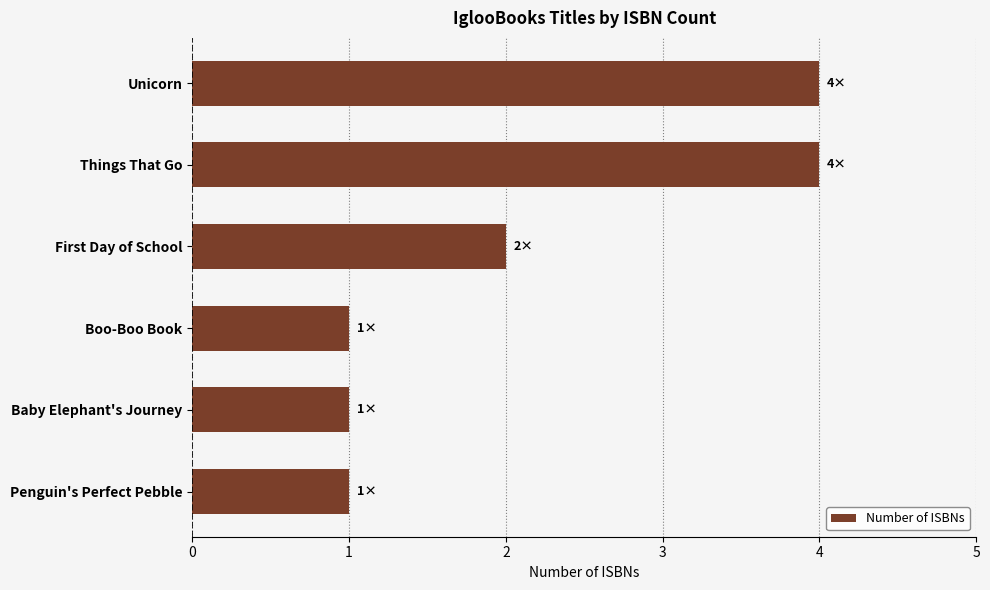

At which label is the value closest to 2?

First Day of School